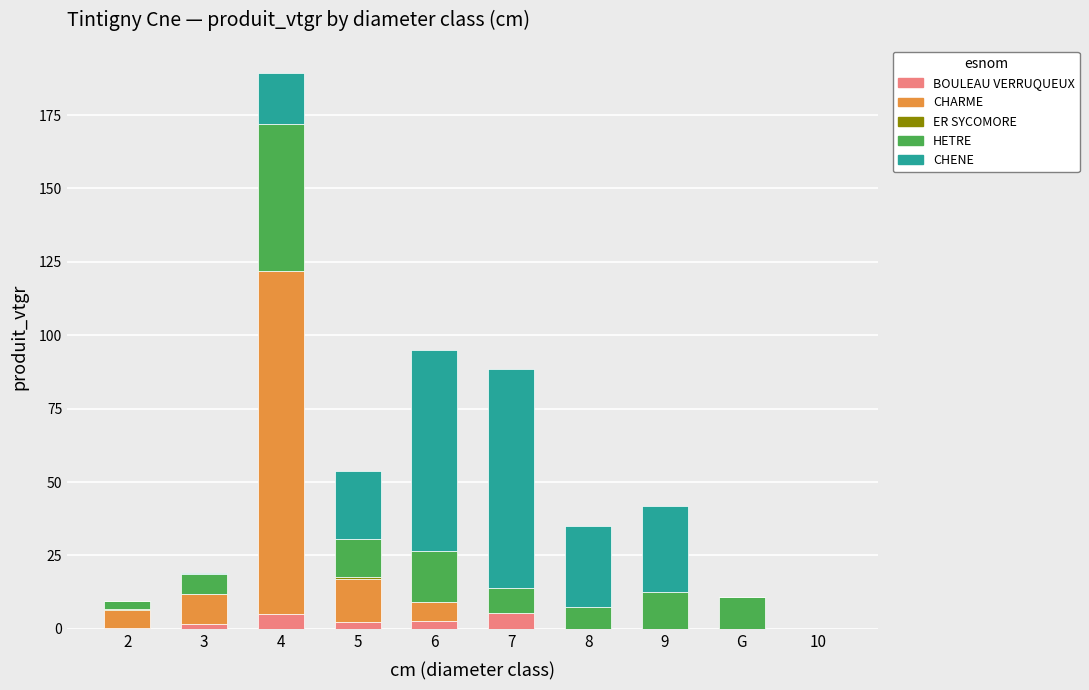

What is the total value across all series at 5?

53.6